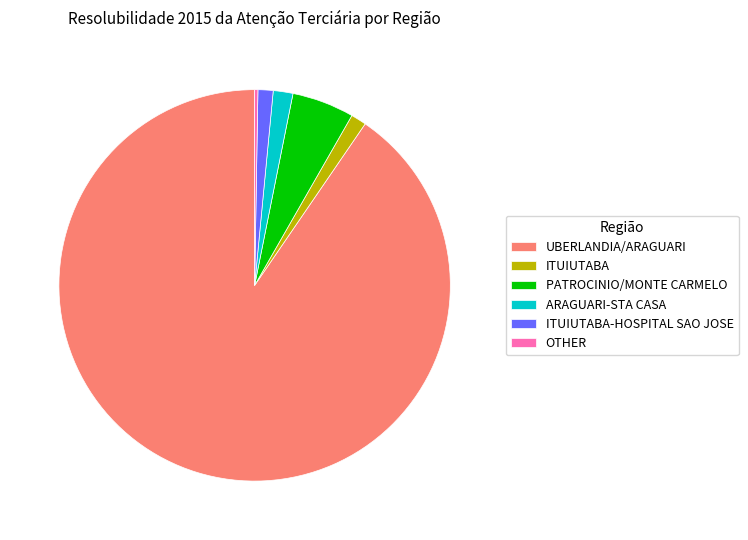

Which slice represents more than half of the pie?

UBERLANDIA/ARAGUARI